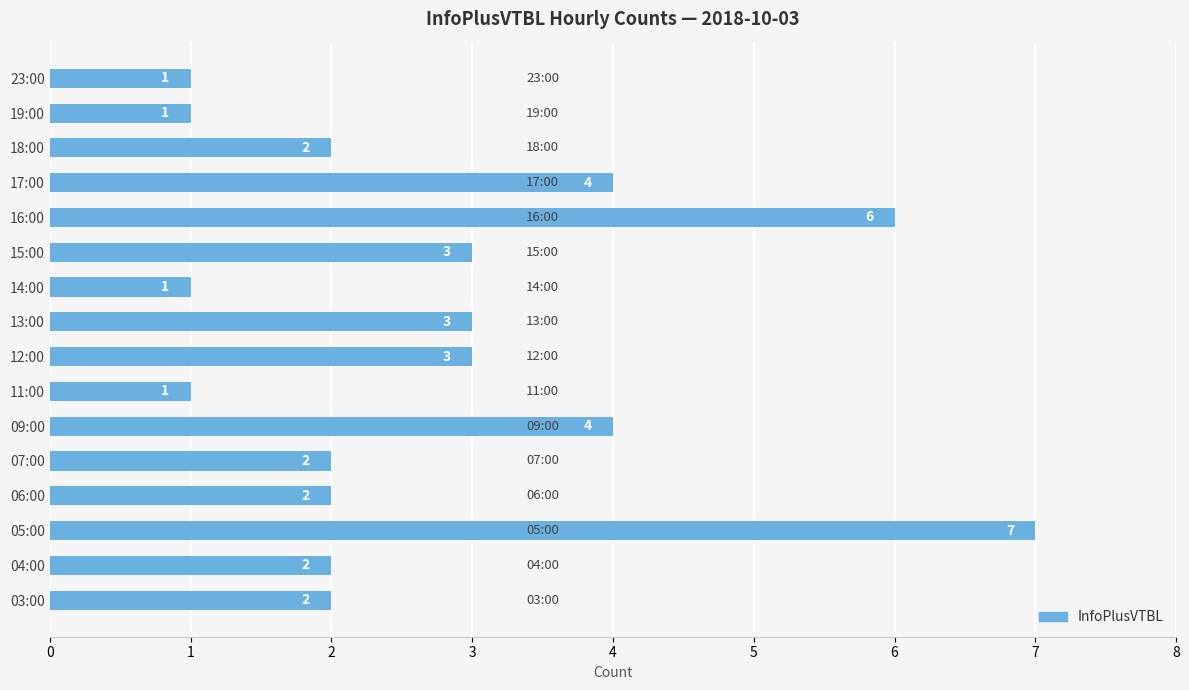

The value at 09:00 is 6. True or false?

False